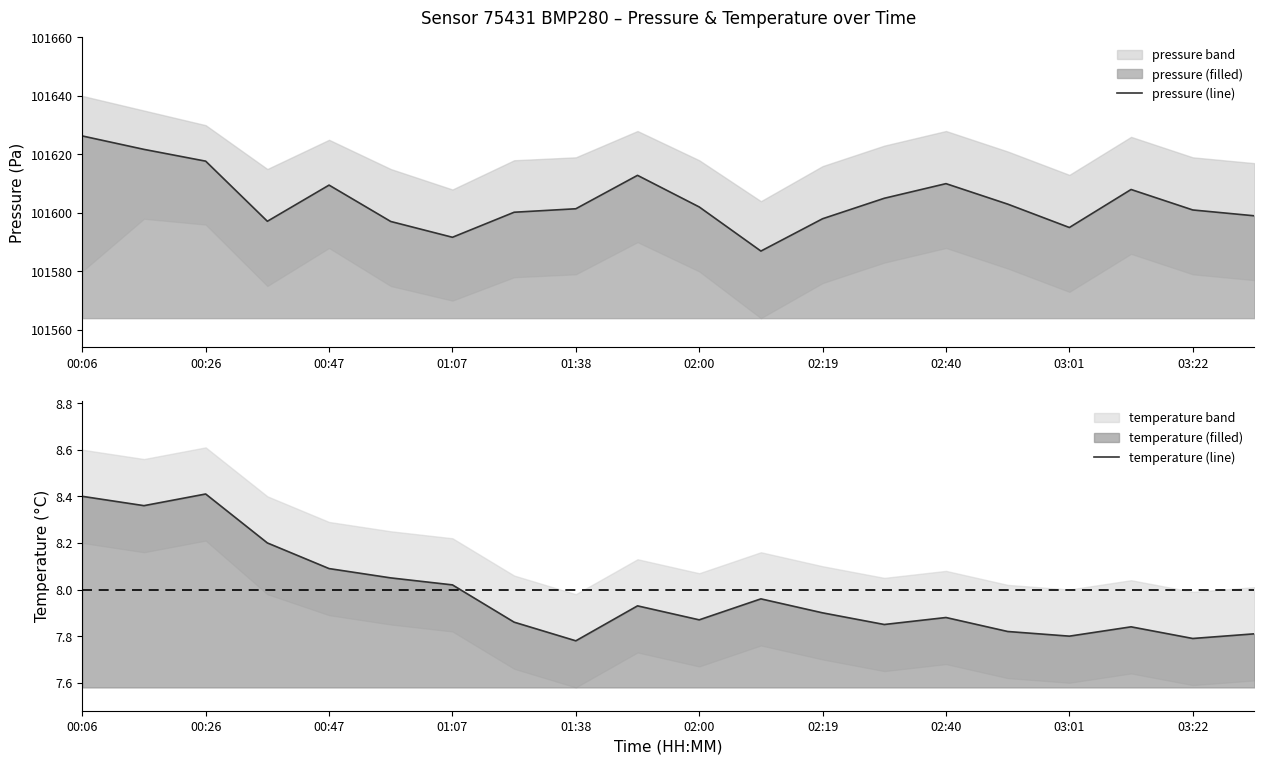

What is the difference between the maximum and minimum values in the temperature (line) series?

0.6